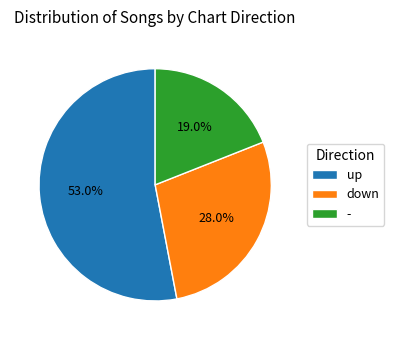

Combined, do down and - account for over 50%?

No